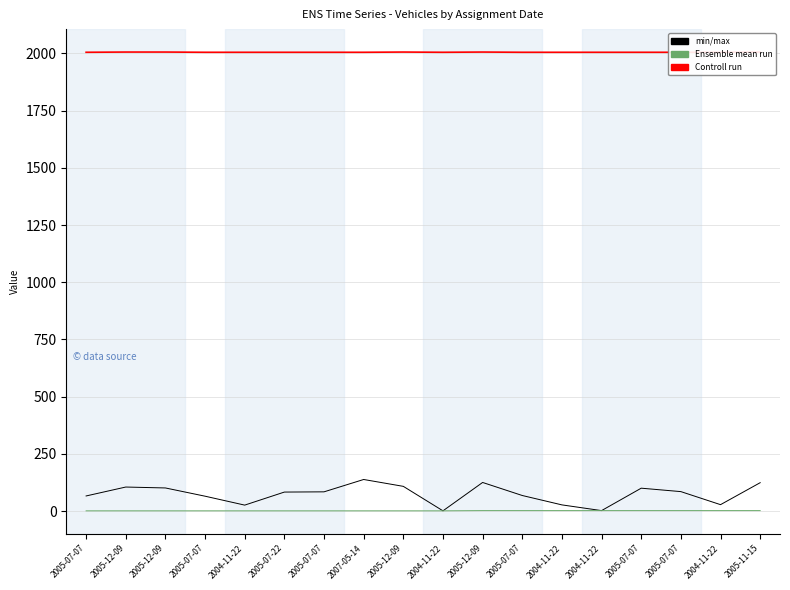

Which category has the lowest value across all series?

2004-11-22